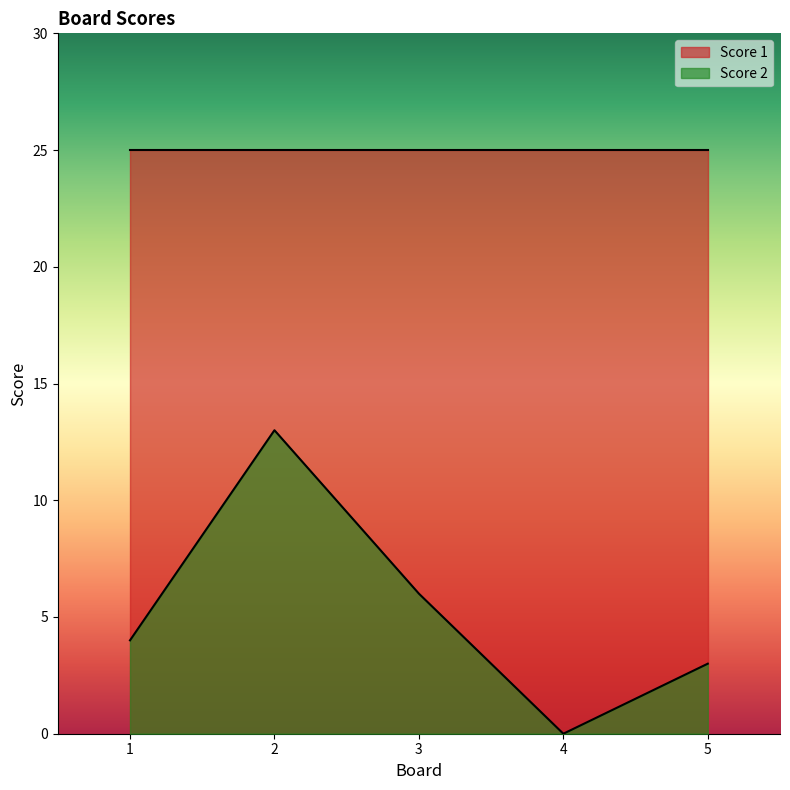

Is it true that the value at 1 is 6?

False